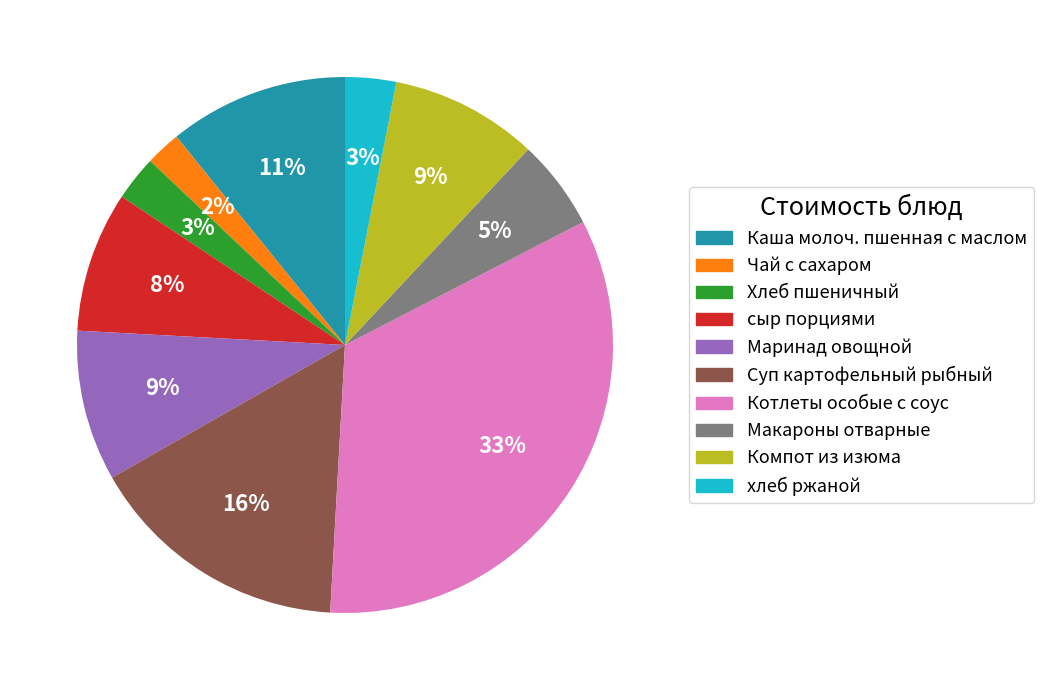

Which has a higher value, Чай с сахаром or Компот из изюма?

Компот из изюма